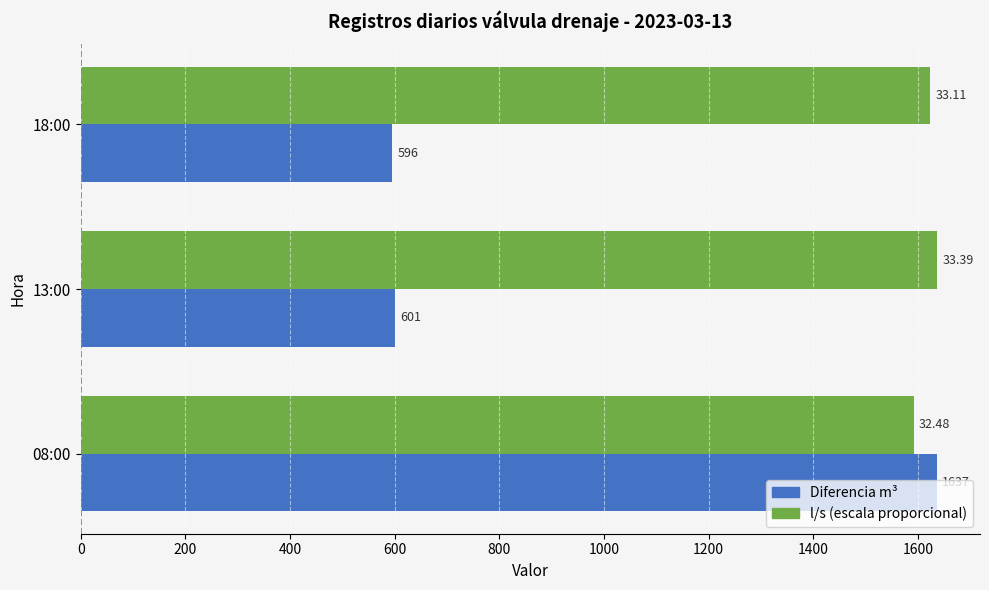

What is the difference between the highest and lowest values at 13:00?

1036.0